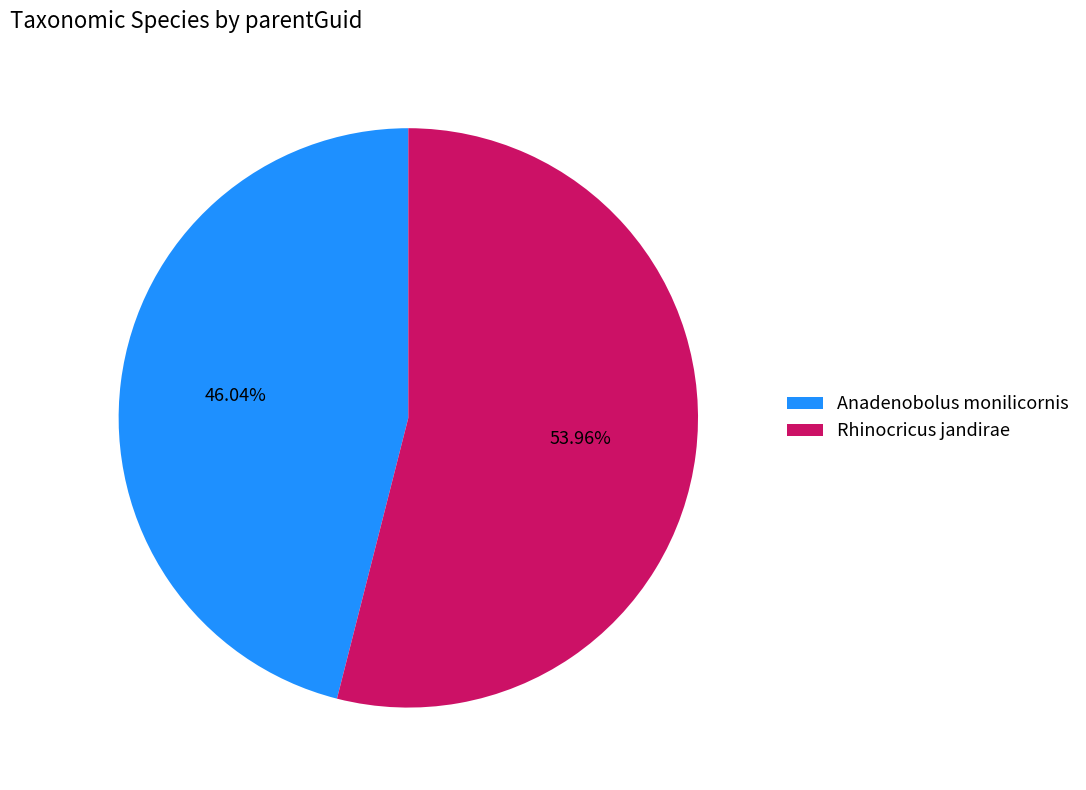

Which slice represents more than half of the pie?

Rhinocricus jandirae